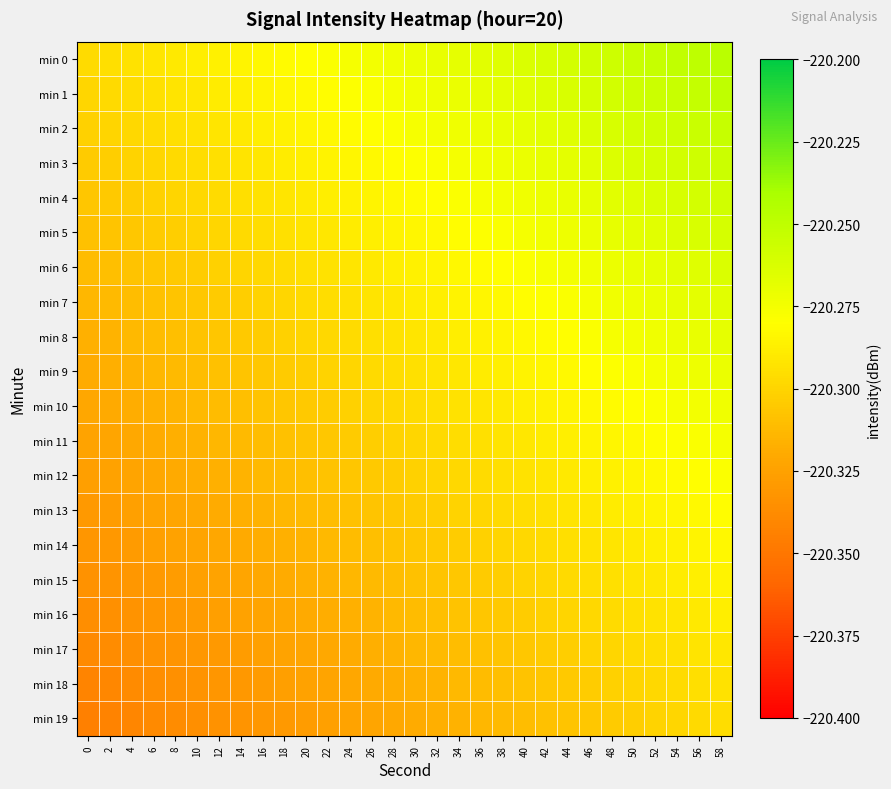

Which series has the largest range (max minus min)?

min 0